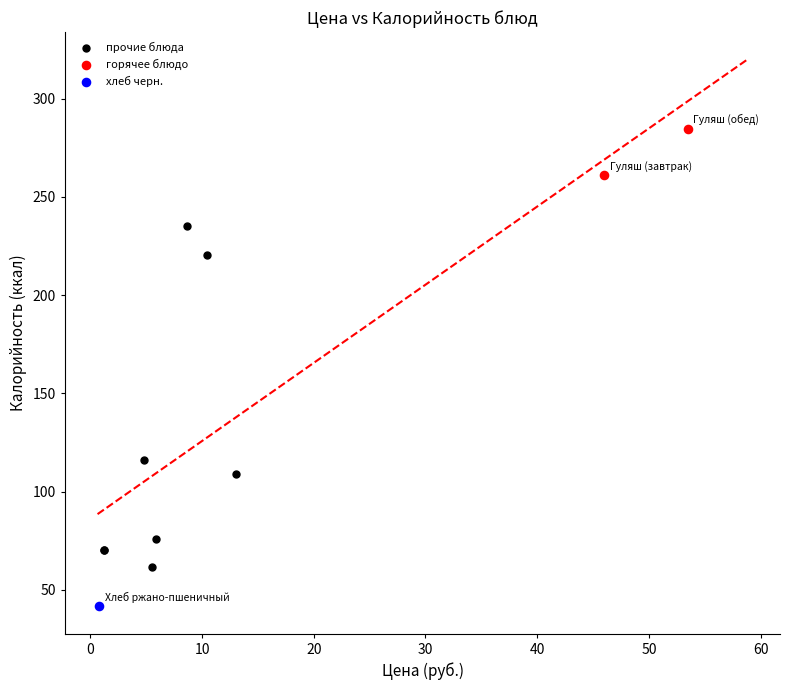

What are all the series names shown in the legend?

прочие блюда, горячее блюдо, хлеб черн.